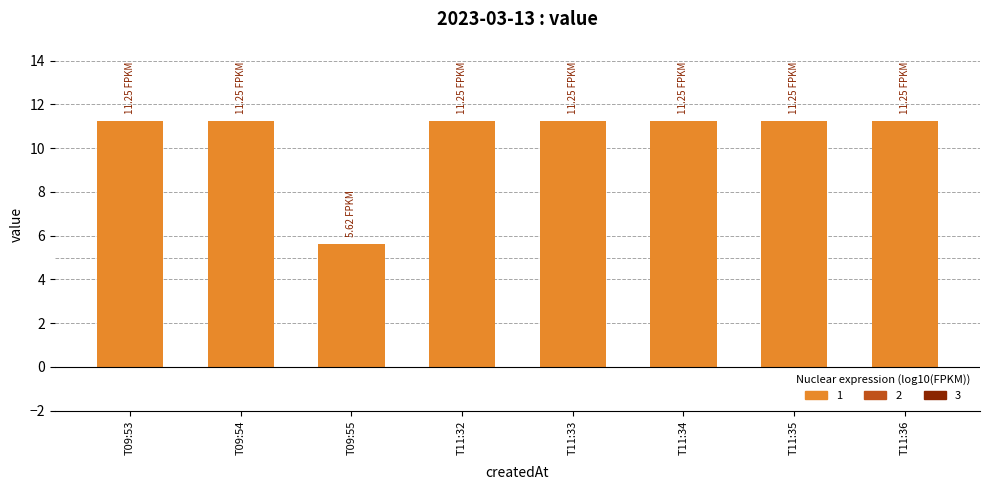

What is the label of the 5th bar from the left?

T11:33